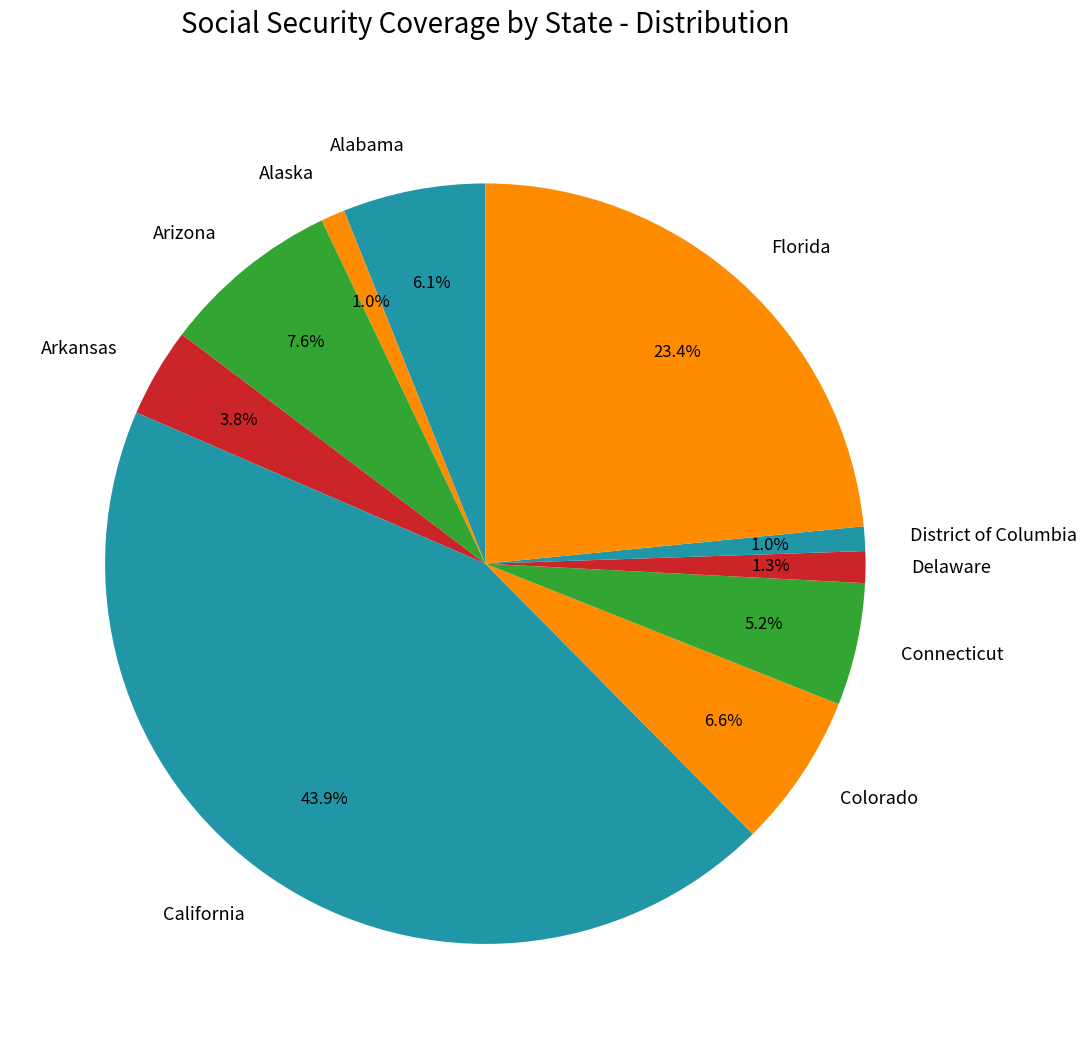

What percentage is the Connecticut slice, to the nearest percent?

5%